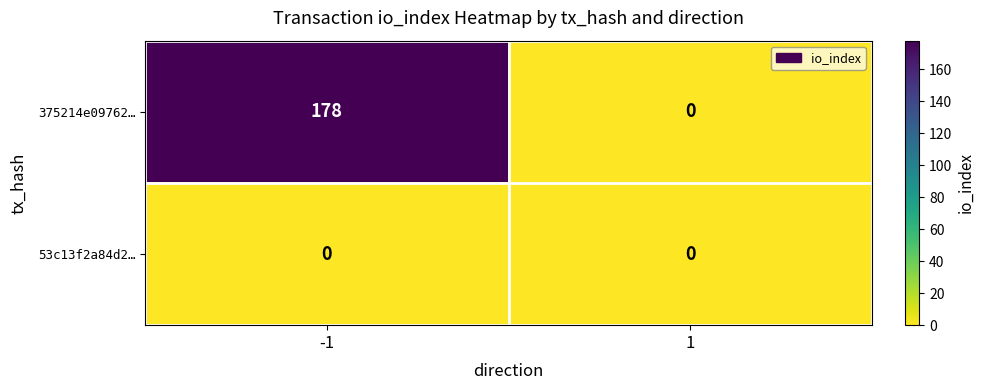

The 375214e09762… series shows 0 at 1. True or false?

True